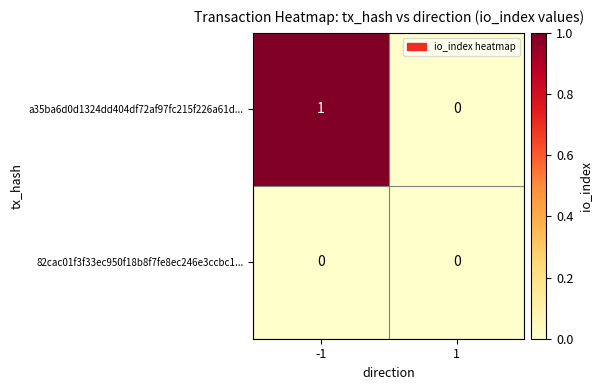

Between -1 and 1, which series saw the biggest shift?

a35ba6d0d1324dd404df72af97fc215f226a61d...